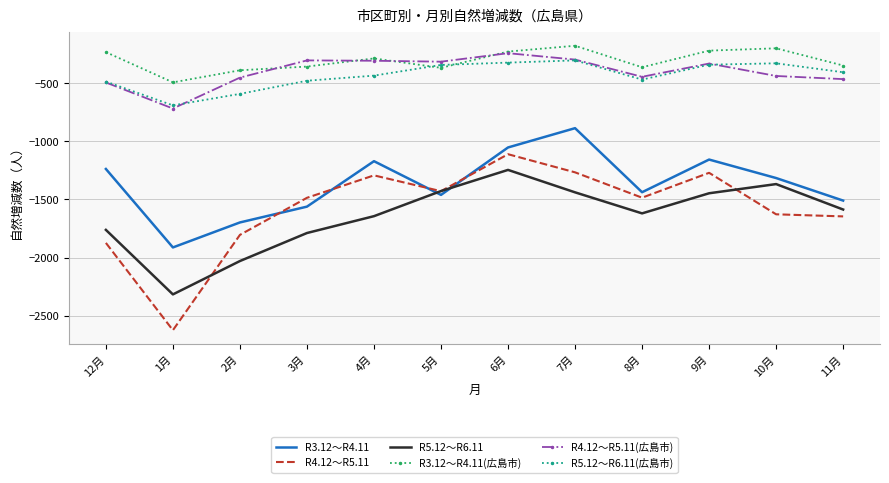

What is the difference between the highest and lowest values at 2月?

1641